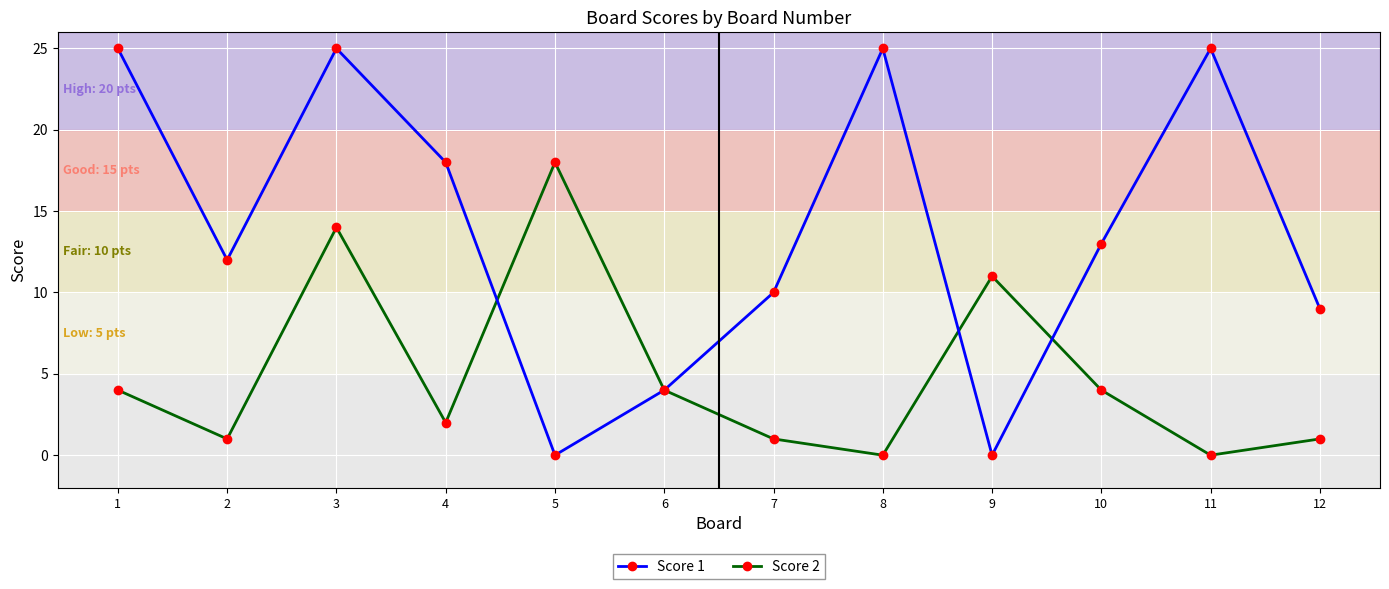

Is this an area chart (filled region under the line)?

No